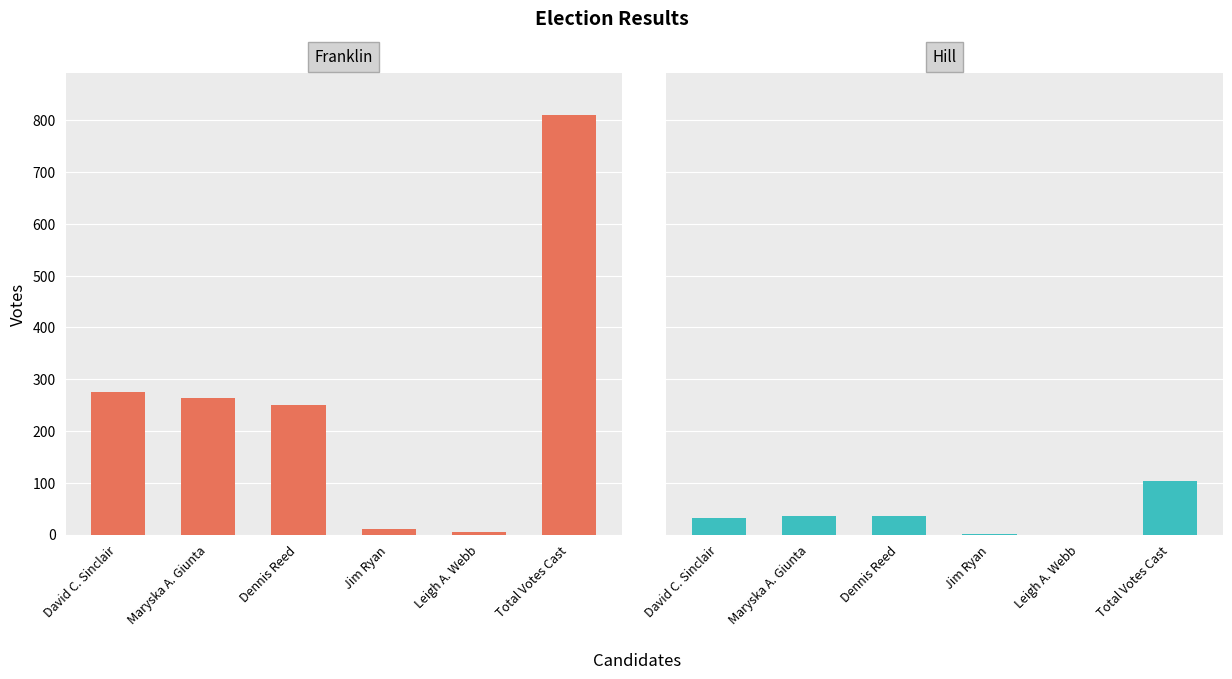

What is the label of the 3rd bar from the left?

Dennis Reed